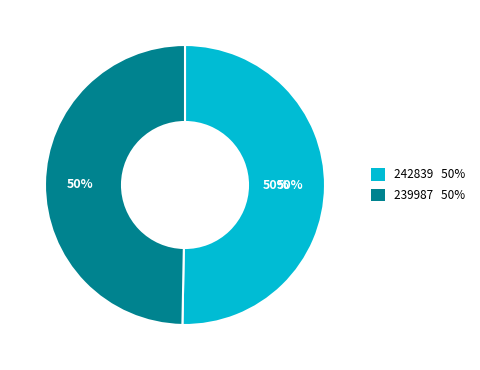

Approximately how many times larger is the value at 239987 compared to 242839?

1.0